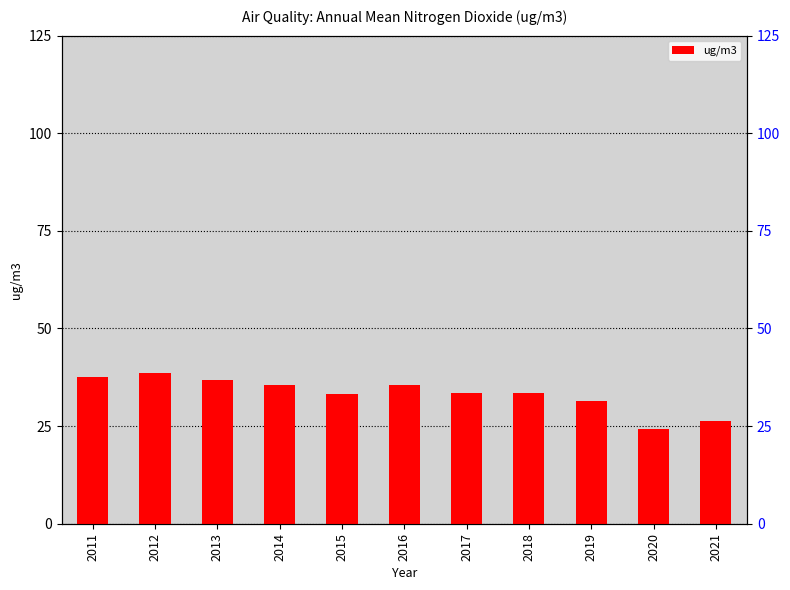

Which has a higher value, 2017 or 2011?

2011